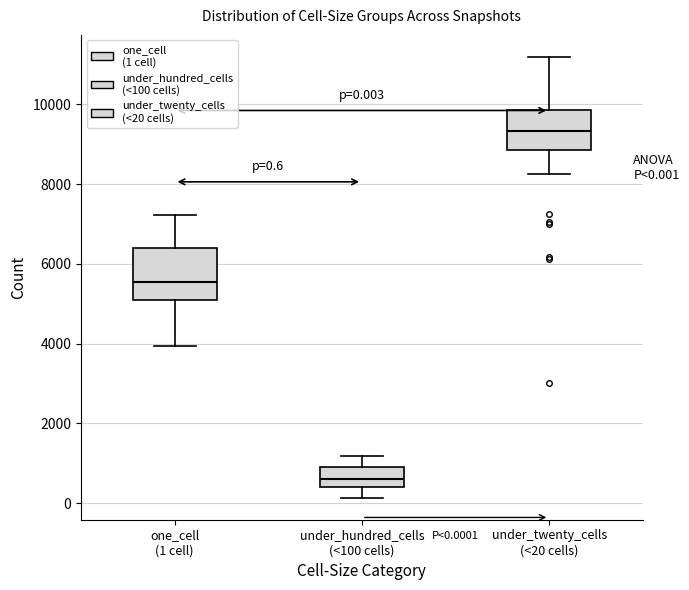

Which box has the lowest median line?

under_hundred_cells (<100 cells)